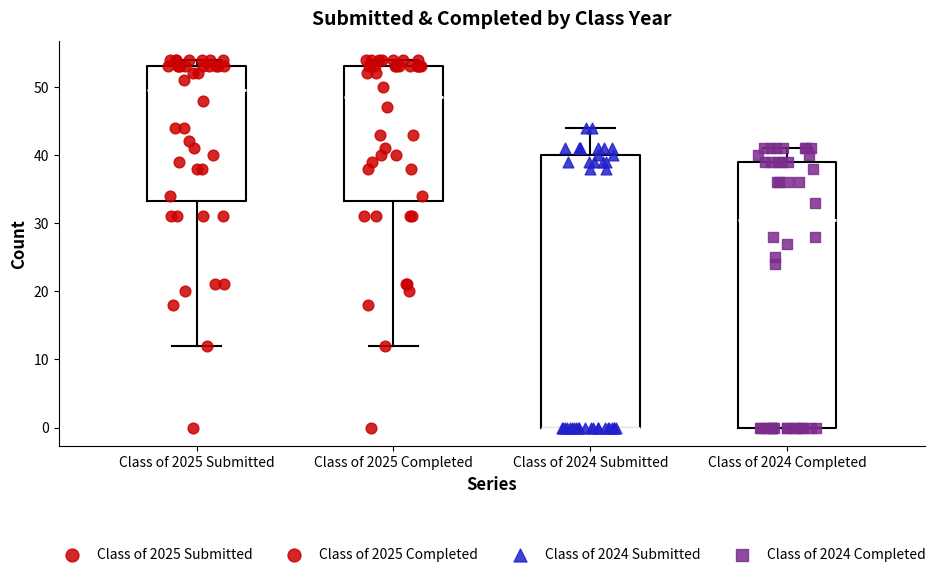

Which box is the tallest, from its lower edge to its upper edge?

Class of 2024 Submitted